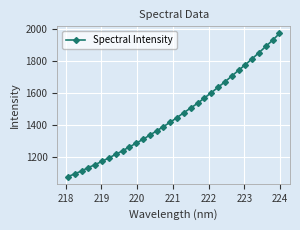

What is the average value?

1467.2